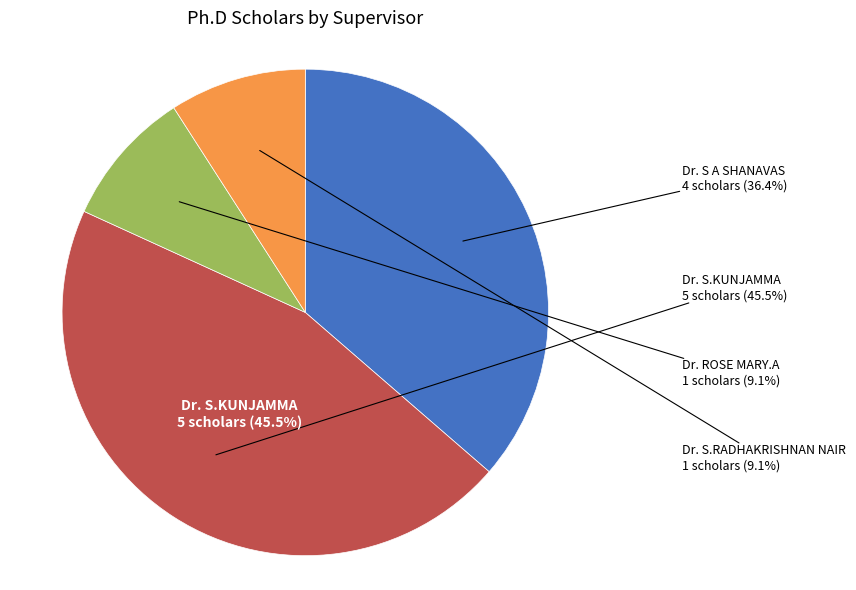

To the nearest percent, what is the average slice percentage?

25%